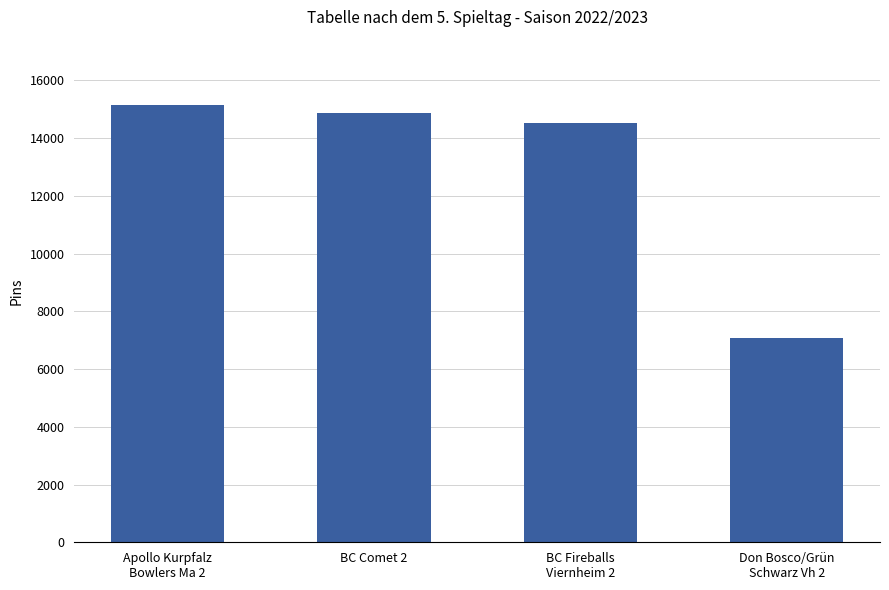

What is the label of the 4th bar from the left?

Don Bosco/Grün
Schwarz Vh 2